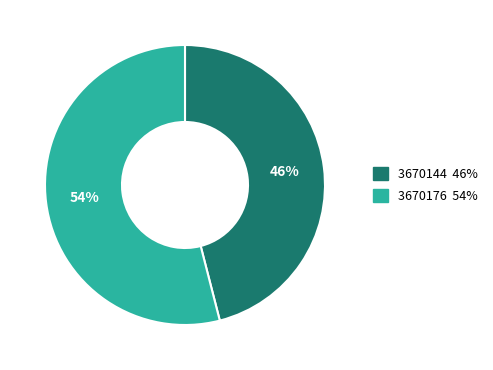

Is it true that 3670176 is 61% of the pie?

False